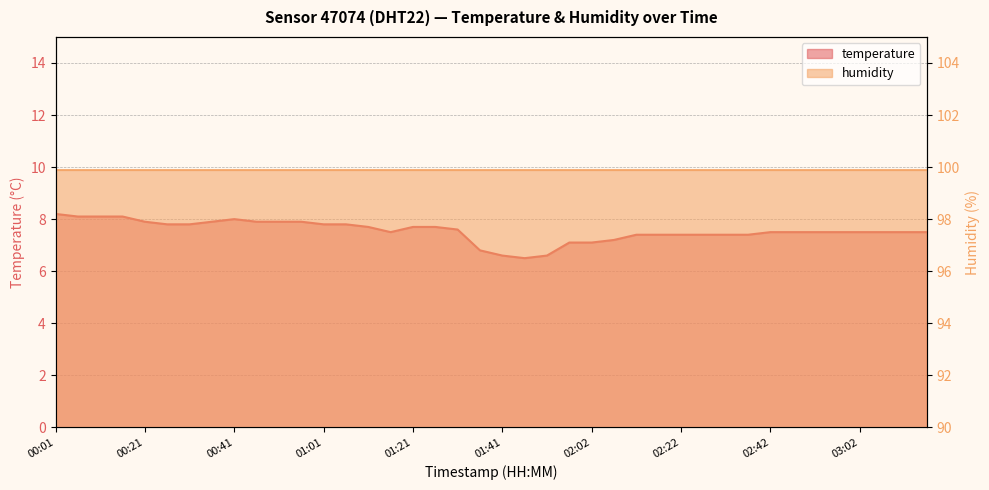

The value at 03:12 is 7.5. True or false?

True